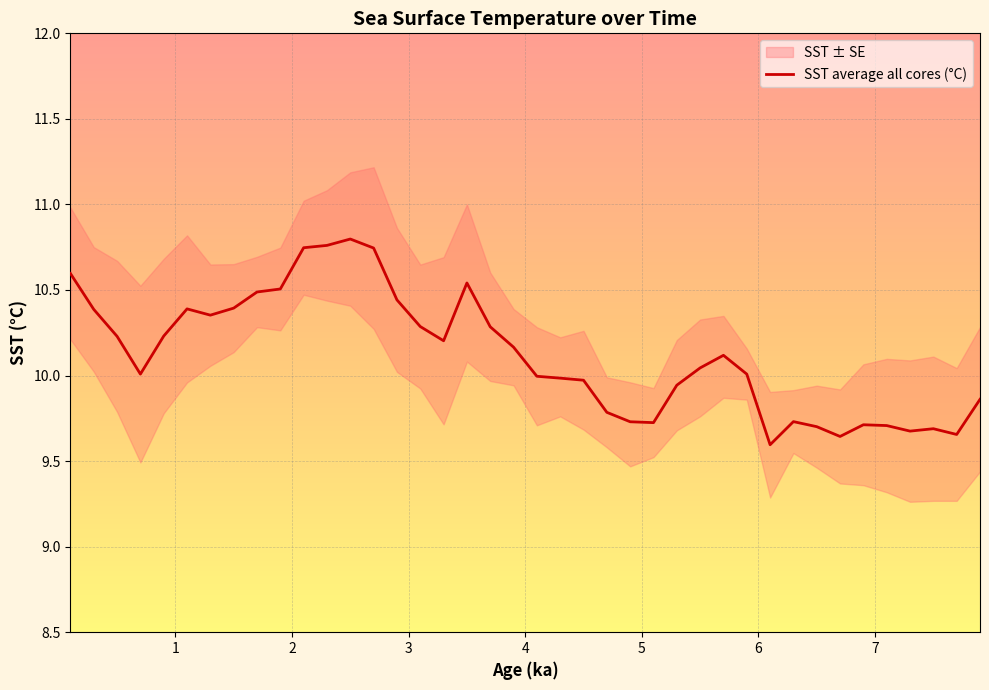

What is the value of the 19th point from the left?

10.3